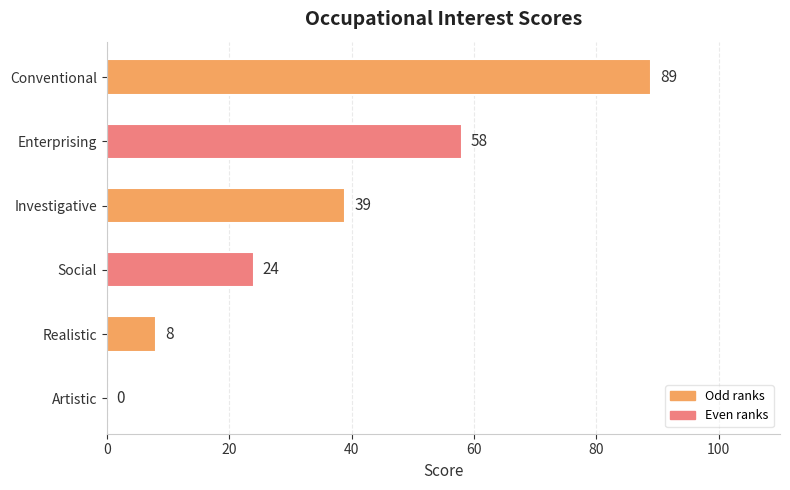

Reading top to bottom, list all the values displayed in this chart.

Conventional=89	Enterprising=58	Investigative=39	Social=24	Realistic=8	Artistic=0